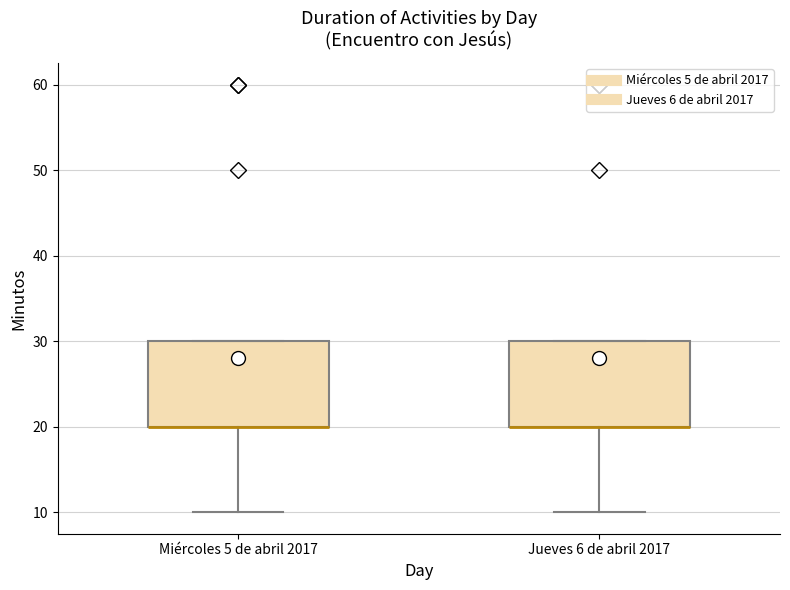

Reading left to right, read every box against the y-axis: the position of its median line, the range the box covers, and the ends of its whiskers. The values are not printed on the chart, so give them approximately, as read against the axis.

Miércoles 5 de abril 2017: median 20 (drawn on the box's lower edge), box 20 to 30, whiskers 10 to 30
Jueves 6 de abril 2017: median 20 (drawn on the box's lower edge), box 20 to 30, whiskers 10 to 30